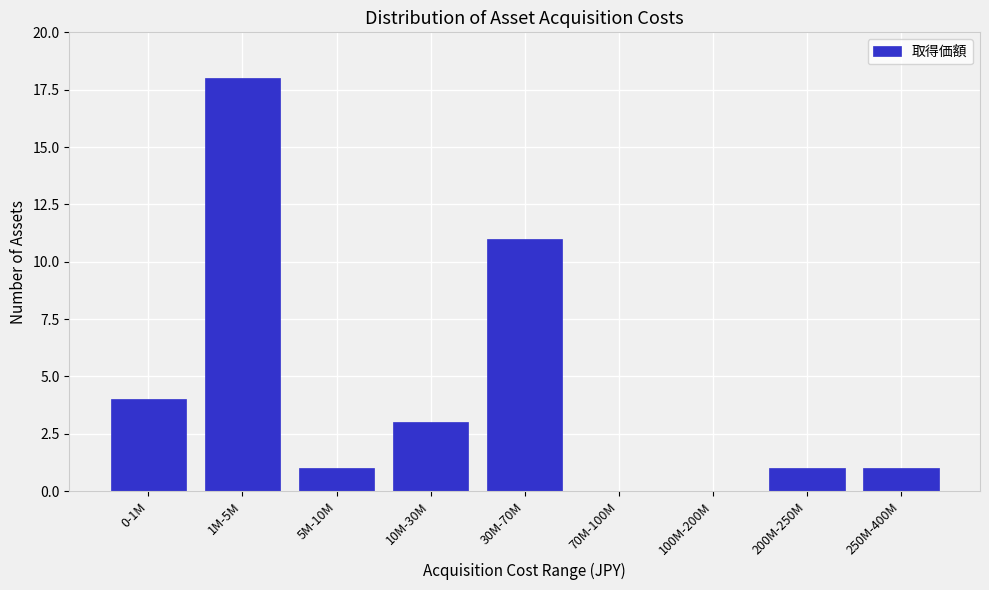

Reading right to left, list all the values displayed in this chart.

250M-400M=1	200M-250M=1	100M-200M=0	70M-100M=0	30M-70M=11	10M-30M=3	5M-10M=1	1M-5M=18	0-1M=4